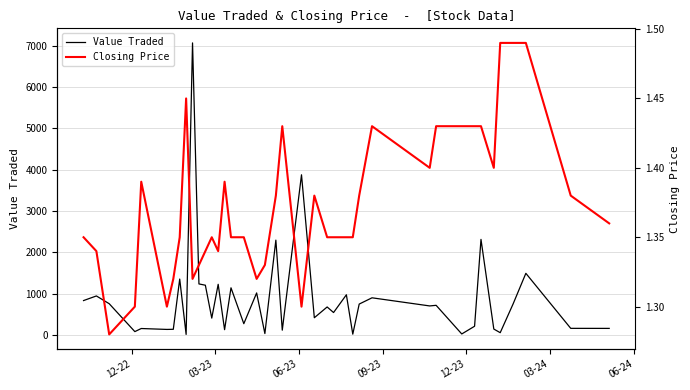

What is the maximum value for Value Traded?

7072